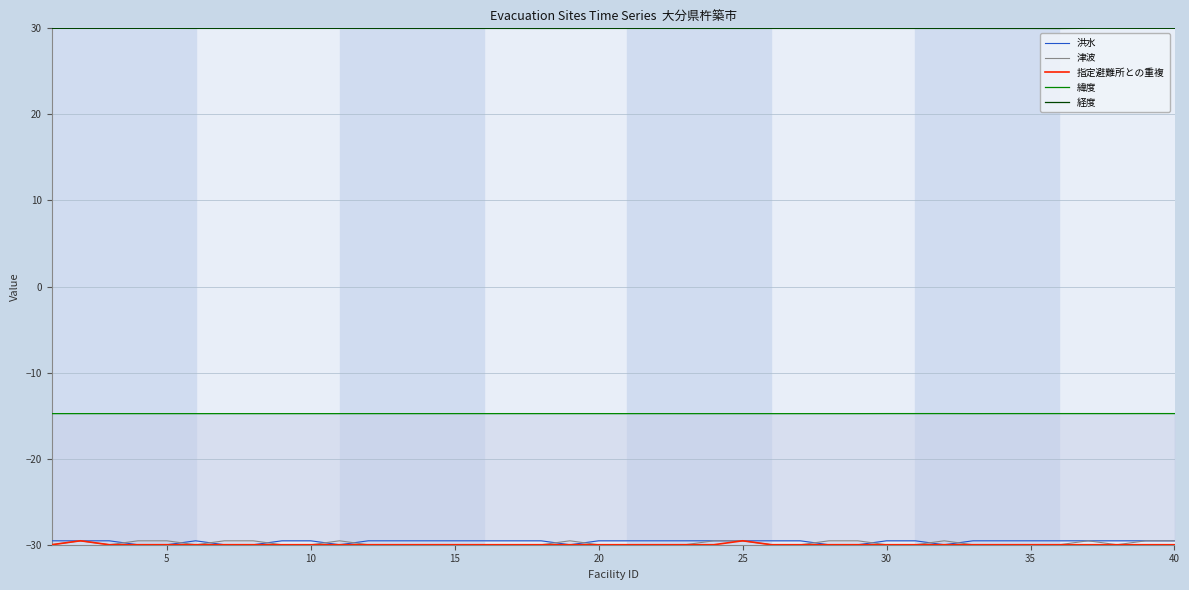

Is it true that 経度 equals 30.0 at 35?

True